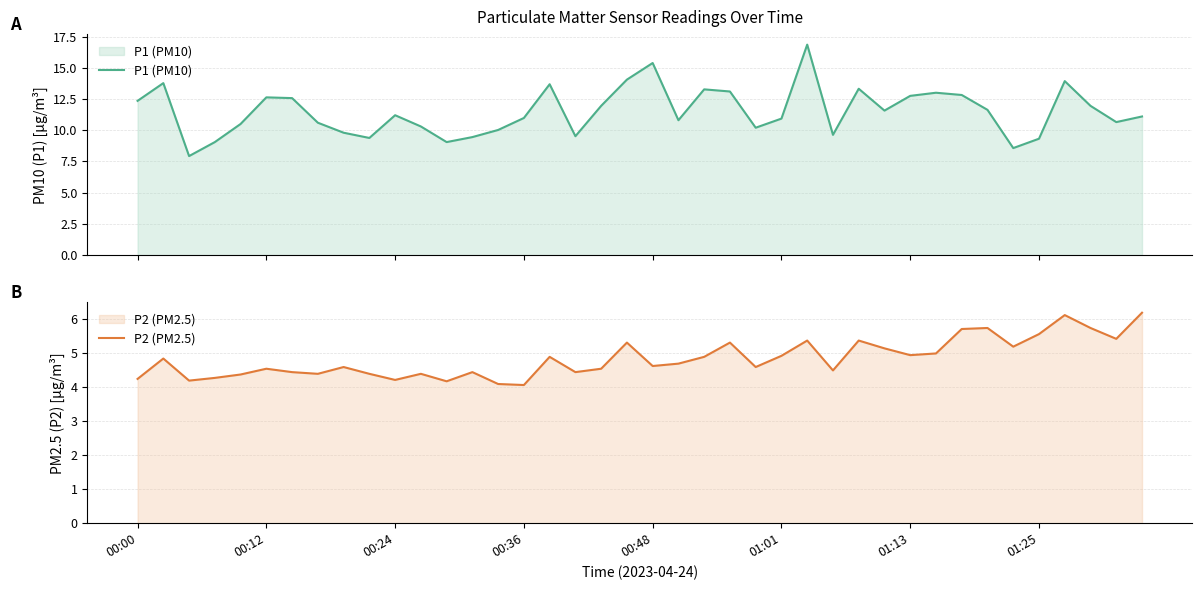

The value of P2 (PM2.5) at 00:12 is 4.5. True or false?

True